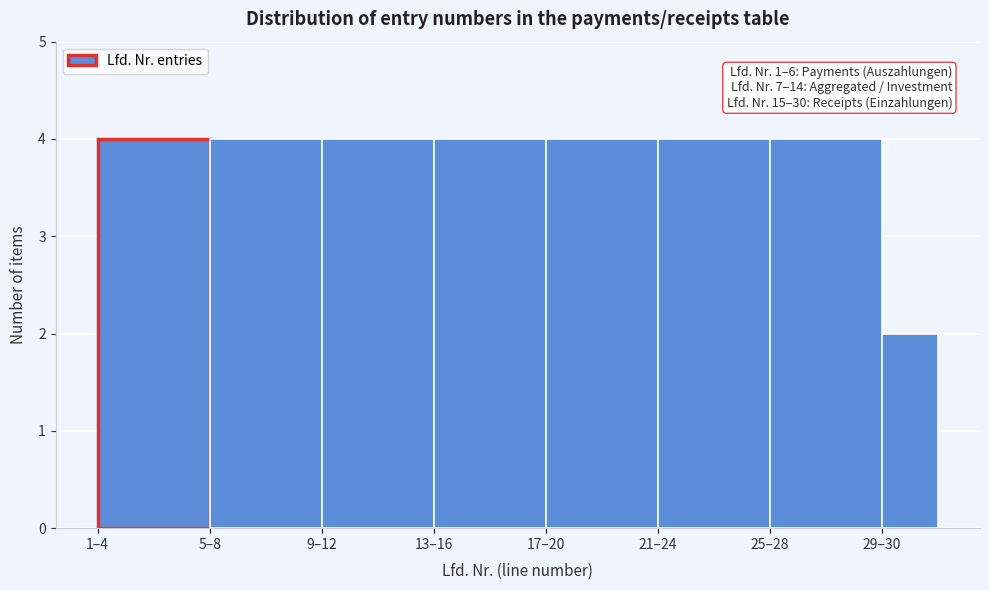

Reading left to right, transcribe all the data shown in this chart.

4	4	4	4	4	4	4	2